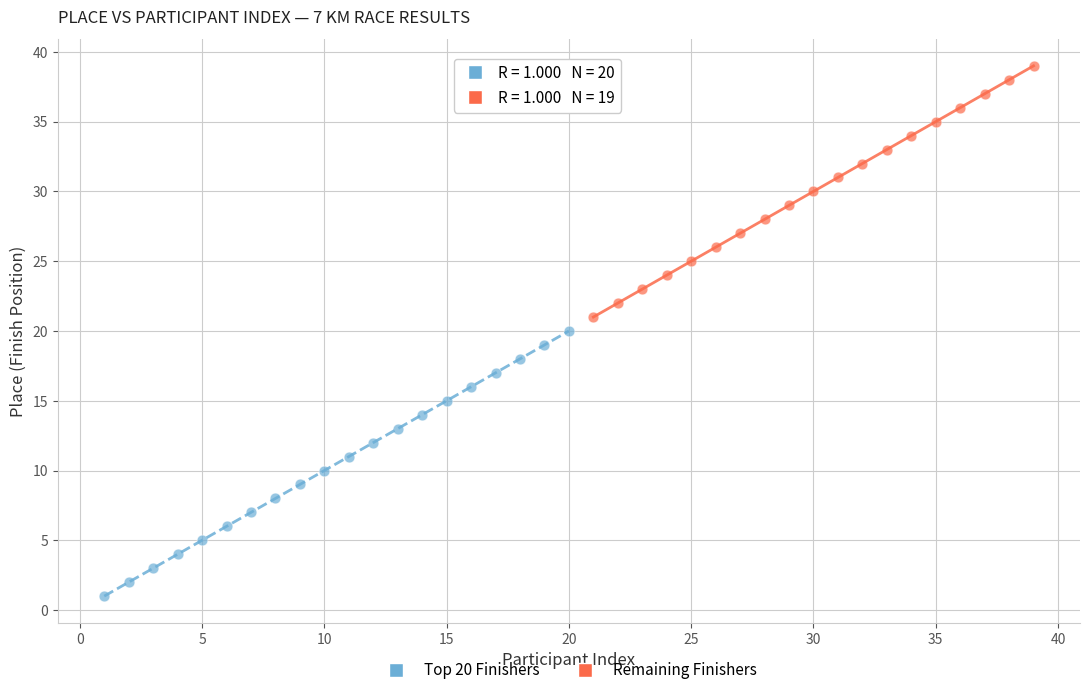

Which series has the widest spread of Y values?

Top 20 Finishers